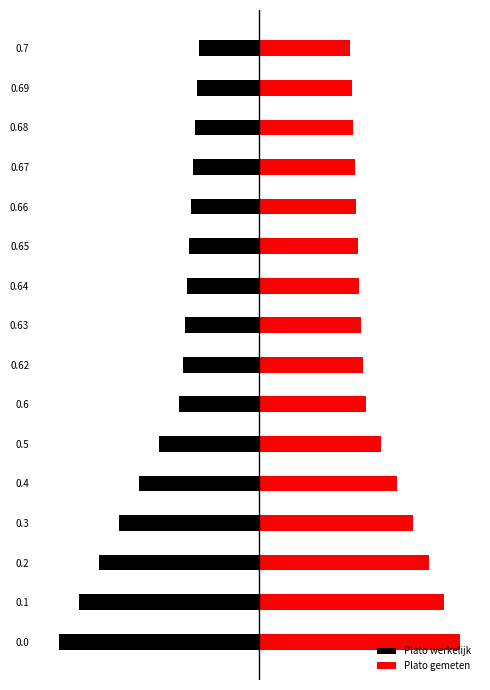

Reading left to right, list all the values displayed in this chart.

Plato werkelijk: -16.3	-14.6	-13.0	-11.4	-9.8	-8.1	-6.5	-6.2	-6.0	-5.9	-5.7	-5.5	-5.4	-5.2	-5.0	-4.9
Plato gemeten: 16.3	15.0	13.7	12.4	11.2	9.9	8.6	8.4	8.2	8.1	8.0	7.9	7.7	7.6	7.5	7.3